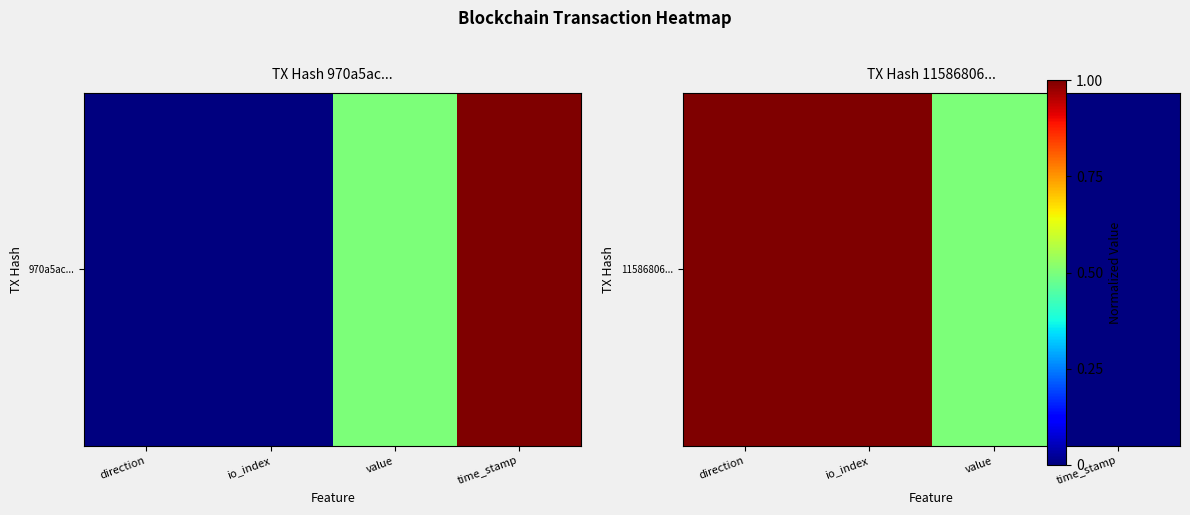

Rank the categories by value from lowest to highest.

time_stamp, value, direction, io_index